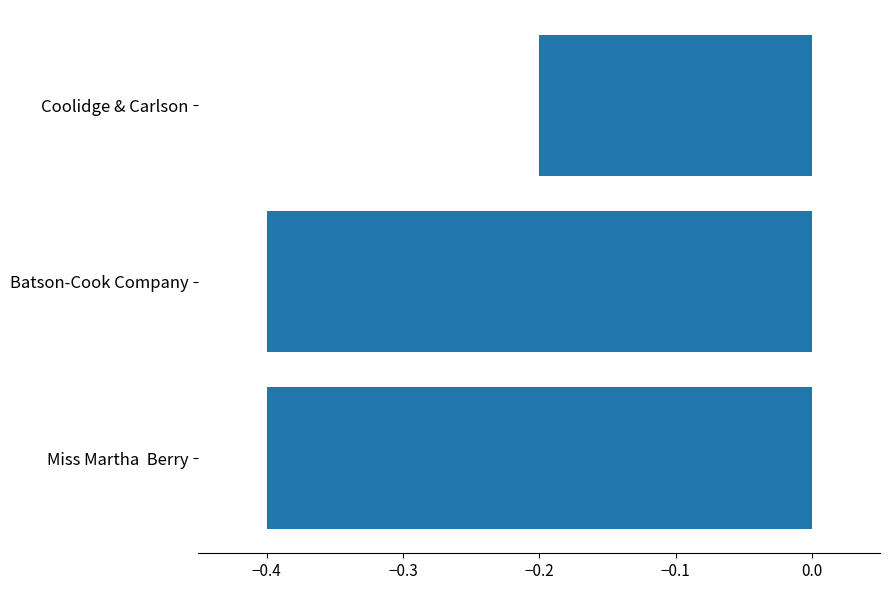

Reading bottom to top, list all the values displayed in this chart.

Miss Martha  Berry=-0.4	Batson-Cook Company=-0.4	Coolidge & Carlson=-0.2